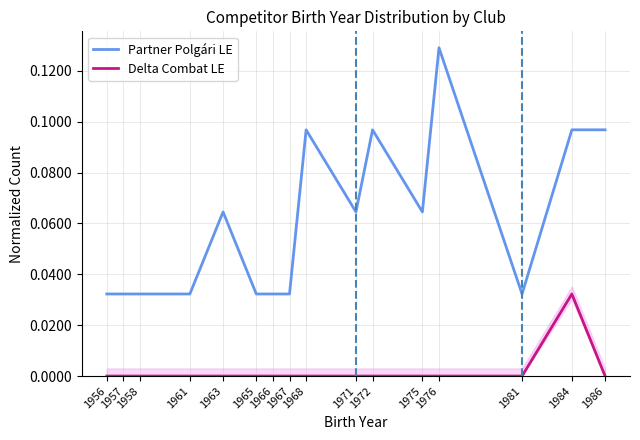

List the series in order of their overall mean, highest first.

Partner Polgári LE, Delta Combat LE